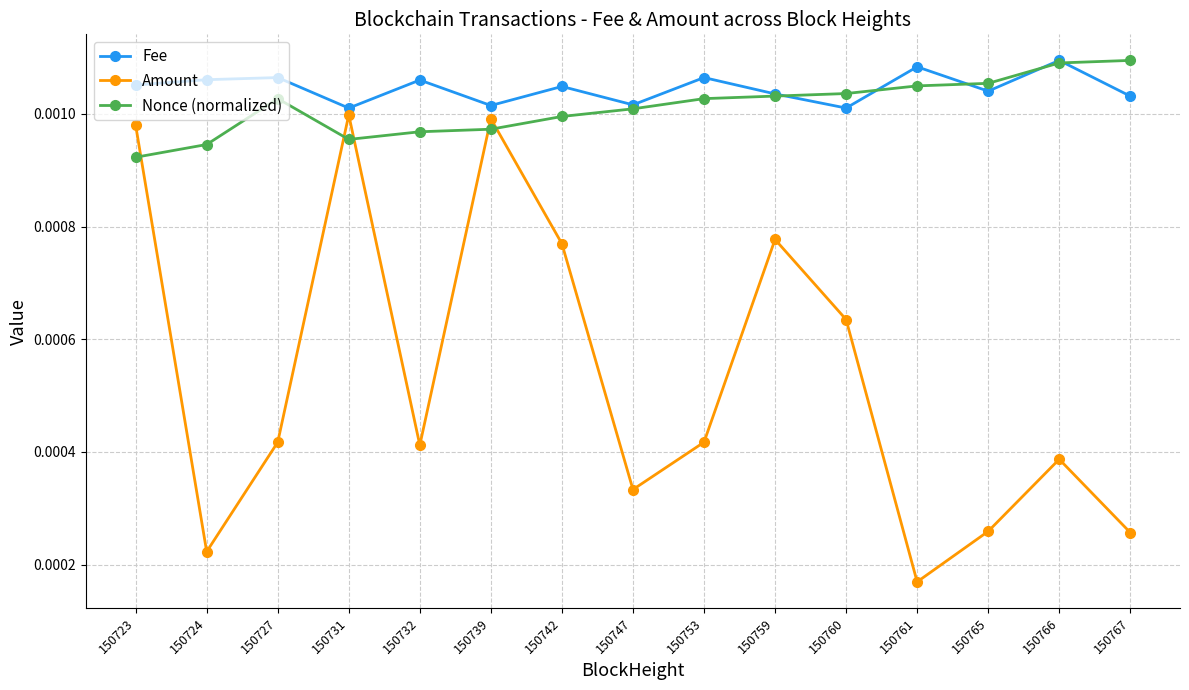

Which series has the largest total across all categories?

Fee